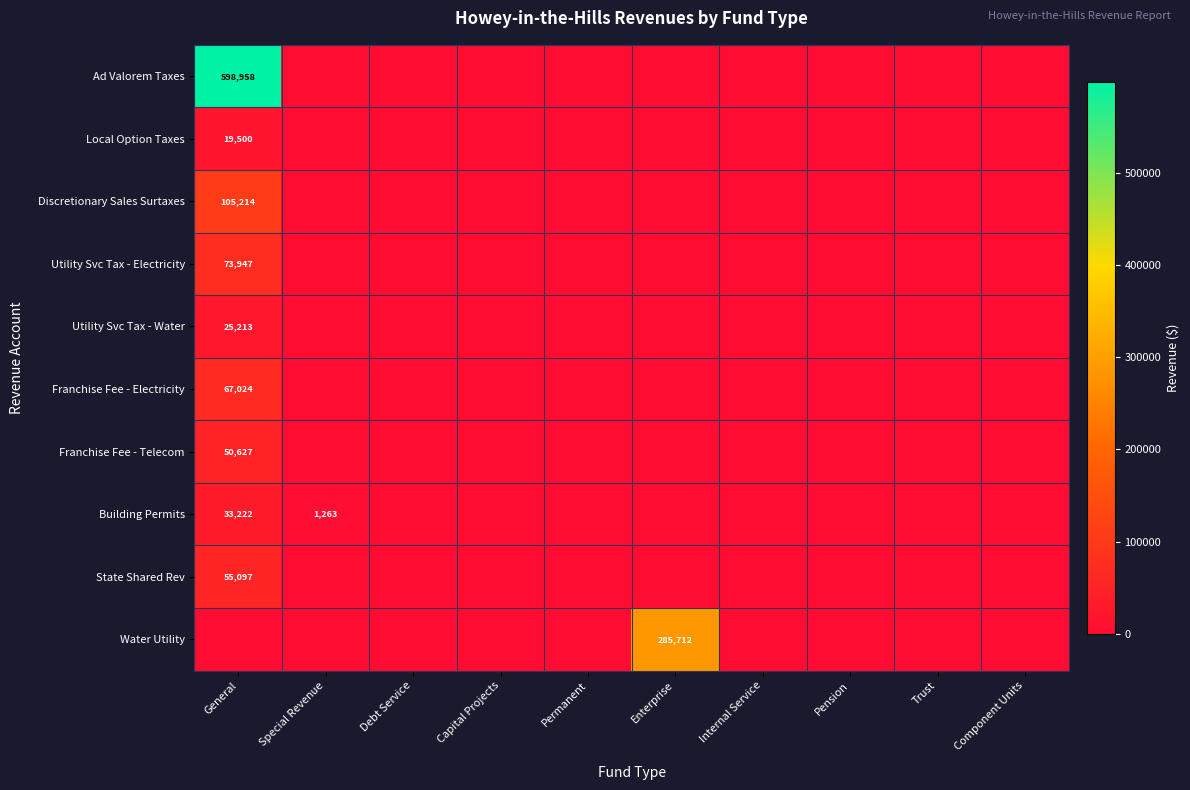

Is it true that Franchise Fee - Telecom equals -21858 at Debt Service?

False